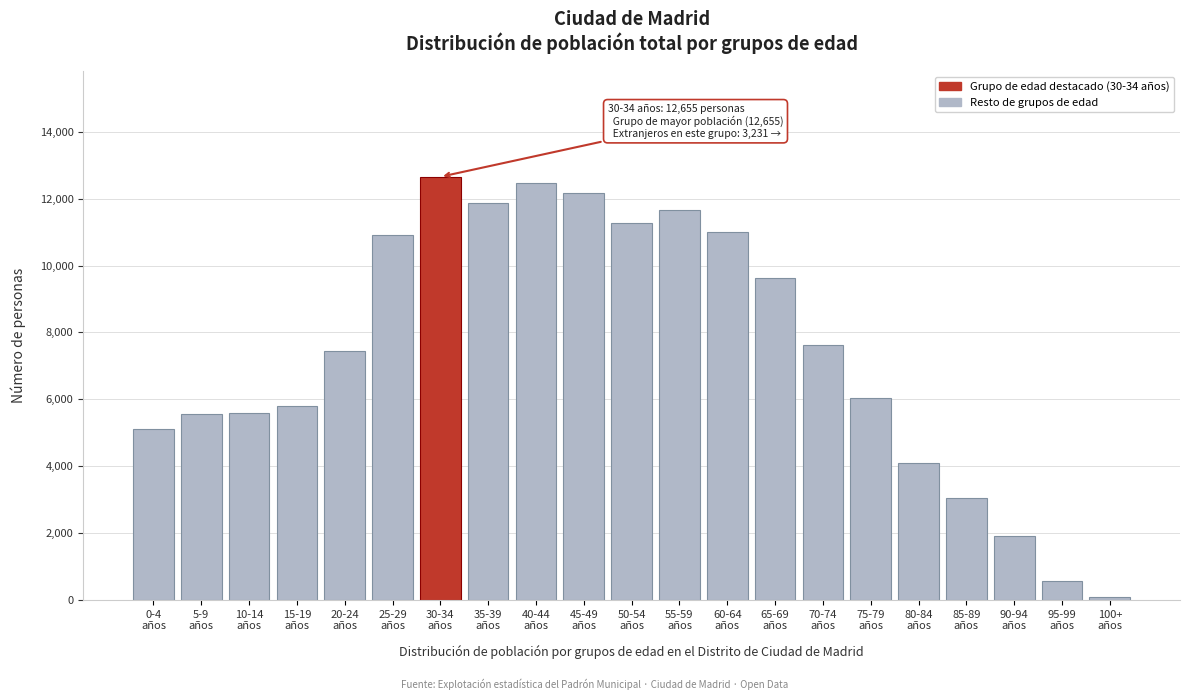

What is the greatest value displayed?

12655